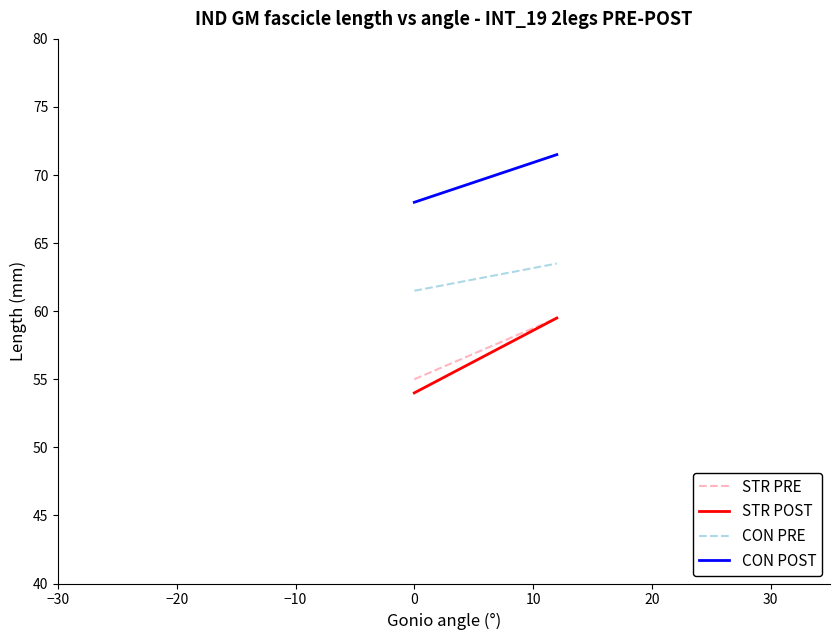

True or false: CON POST and STR POST cross at least once.

False